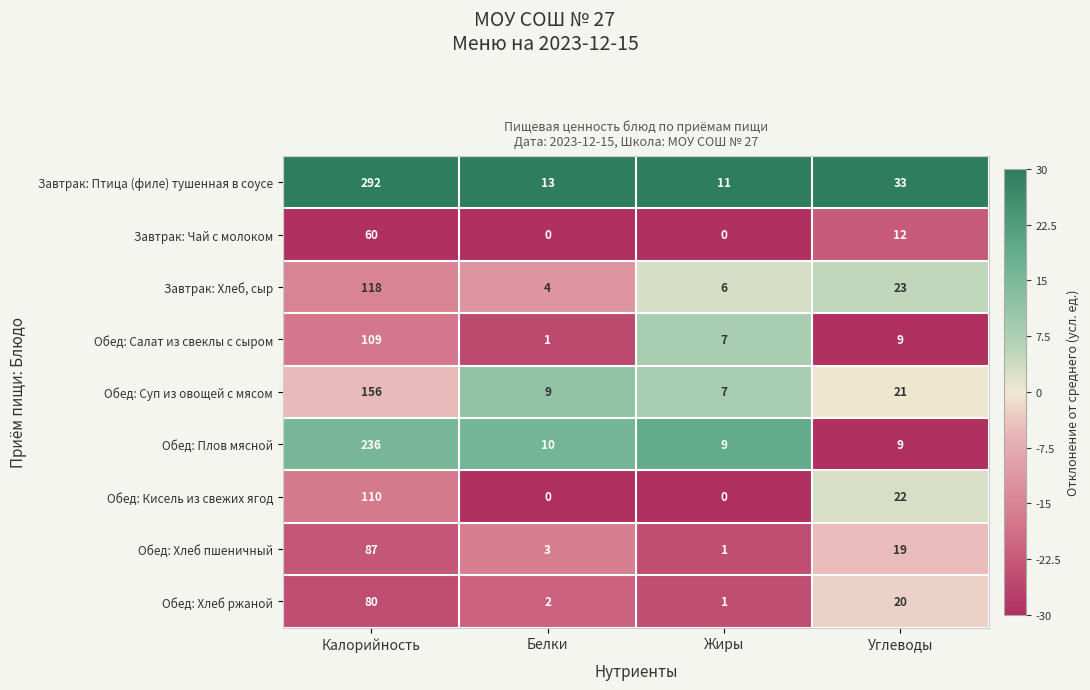

What is the difference between the maximum and minimum values in the Обед: Хлеб пшеничный series?

86